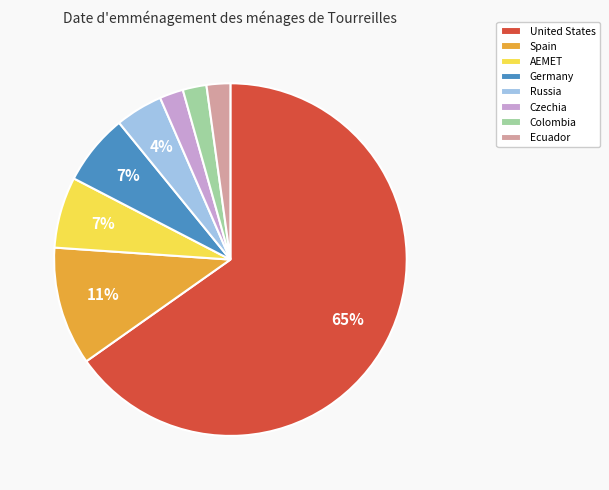

True or false: Russia accounts for 17% of the total.

False